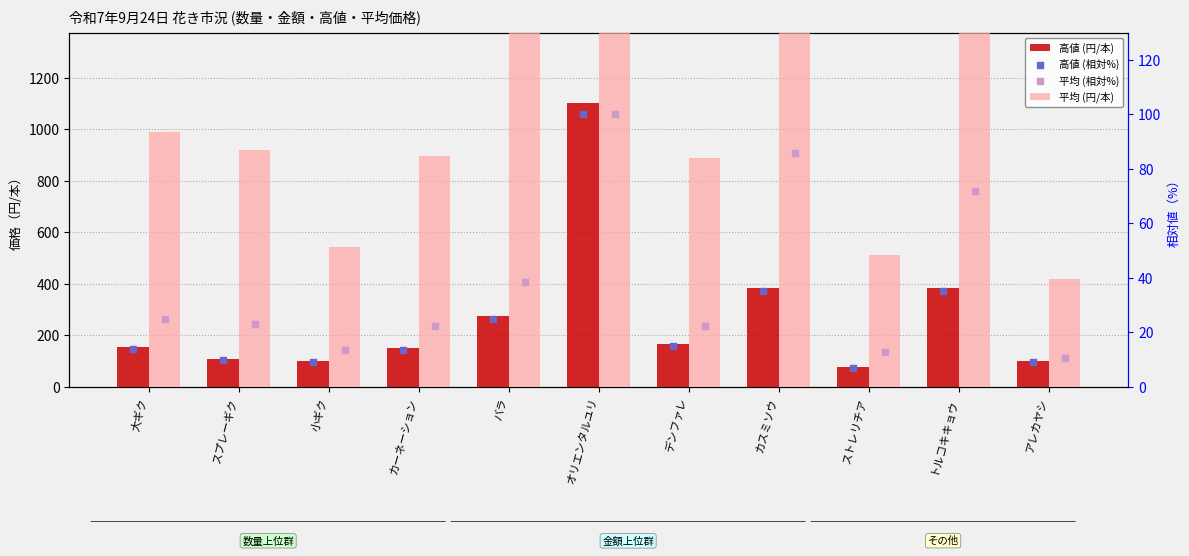

Is the value of 高値 (円/本) at アレカヤシ greater than the value of 平均 (円/本) at 大ギク?

Yes